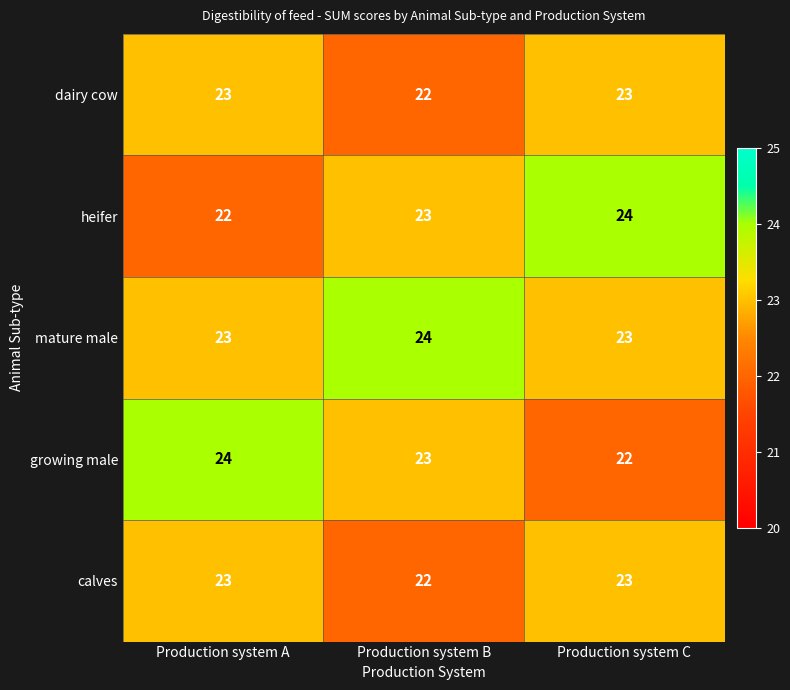

At which label does growing male reach its minimum?

Production system C